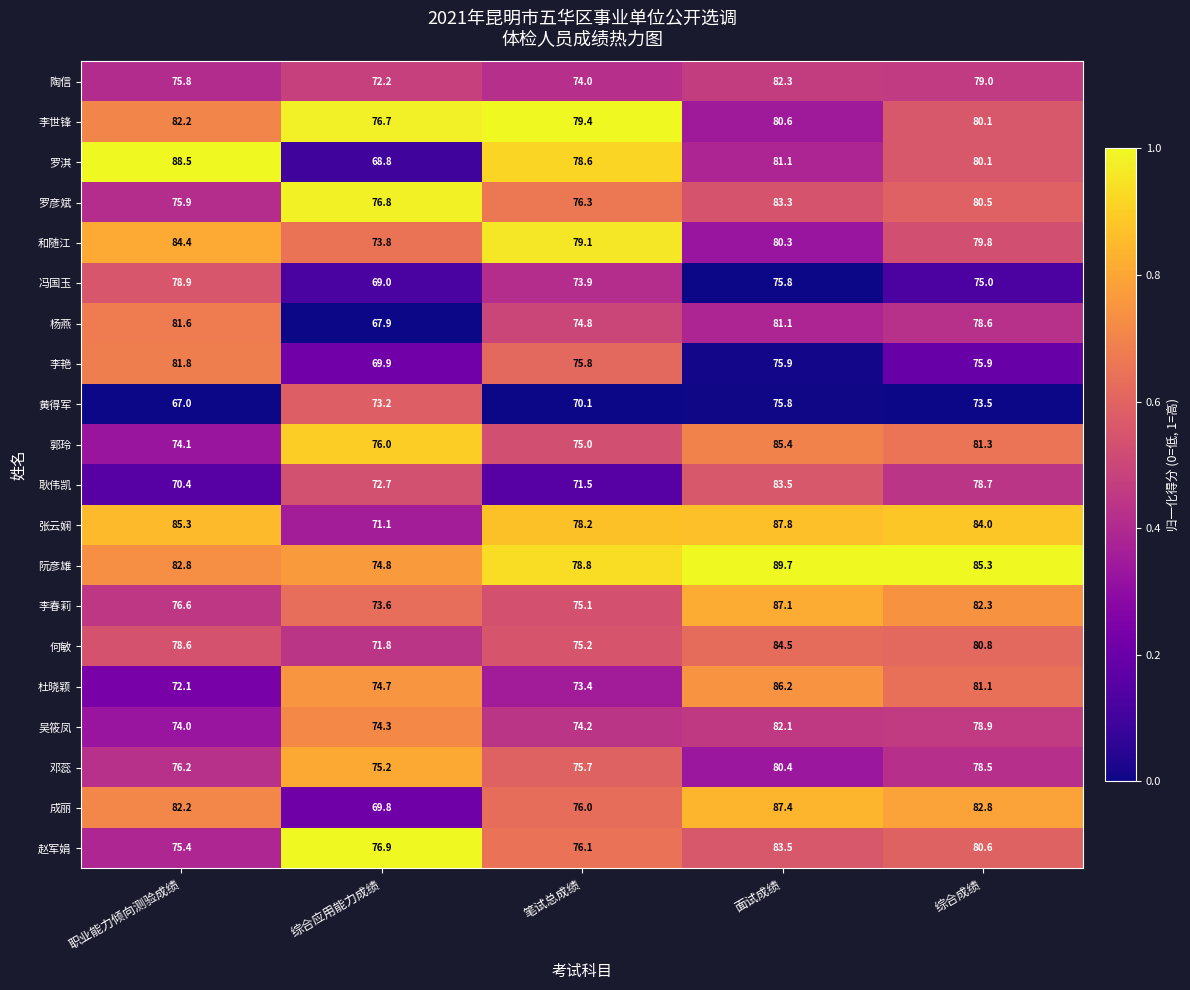

What is the sum of all 耿伟凯 values?

376.8